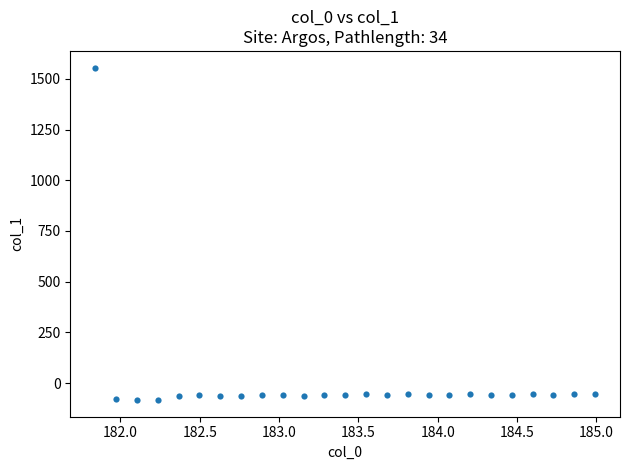

What is the range of X values (max minus min)?

3.1